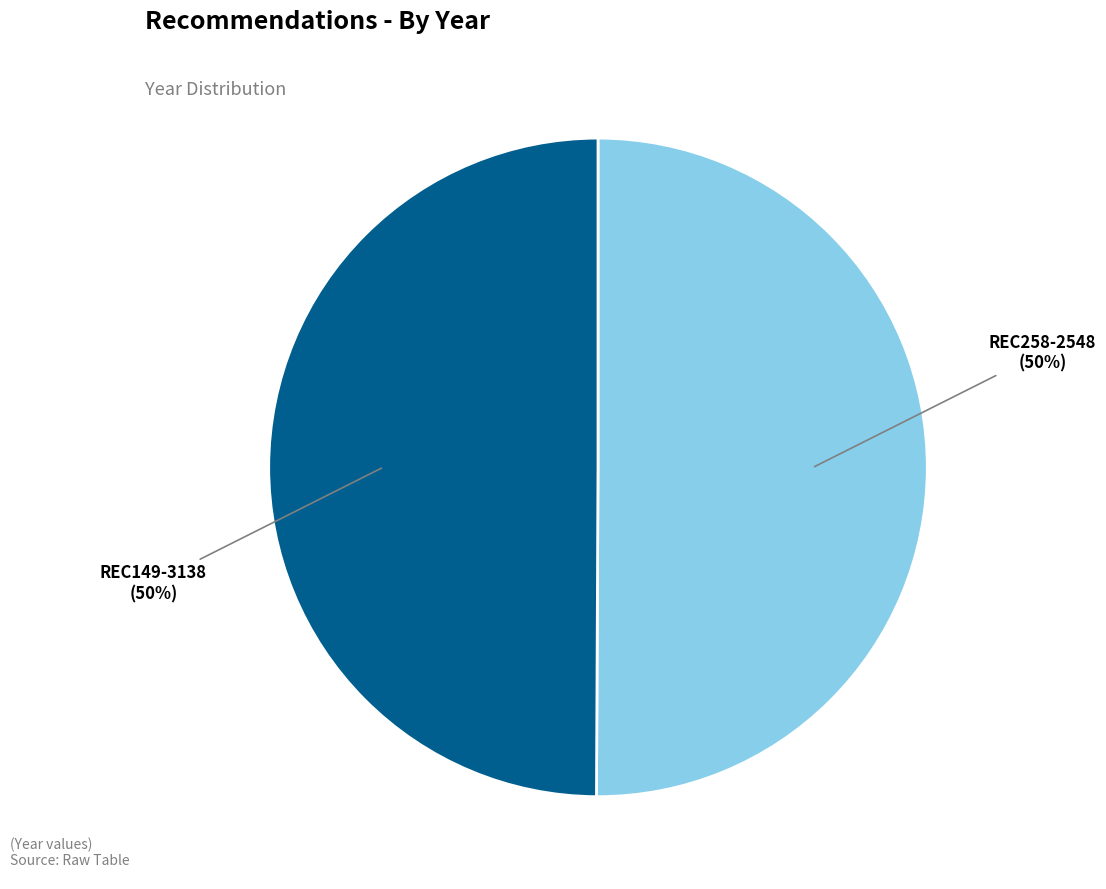

Count the number of slices in the pie.

2